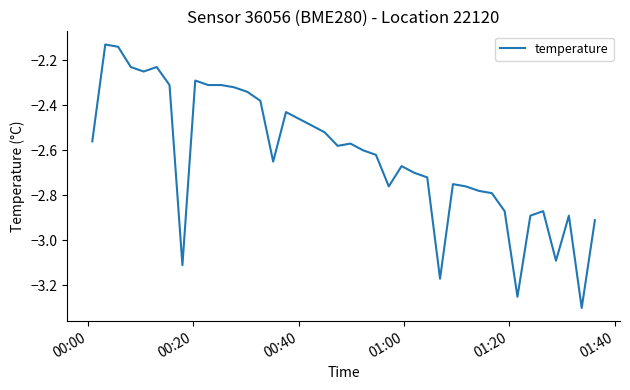

What is the smallest value displayed?

-3.3